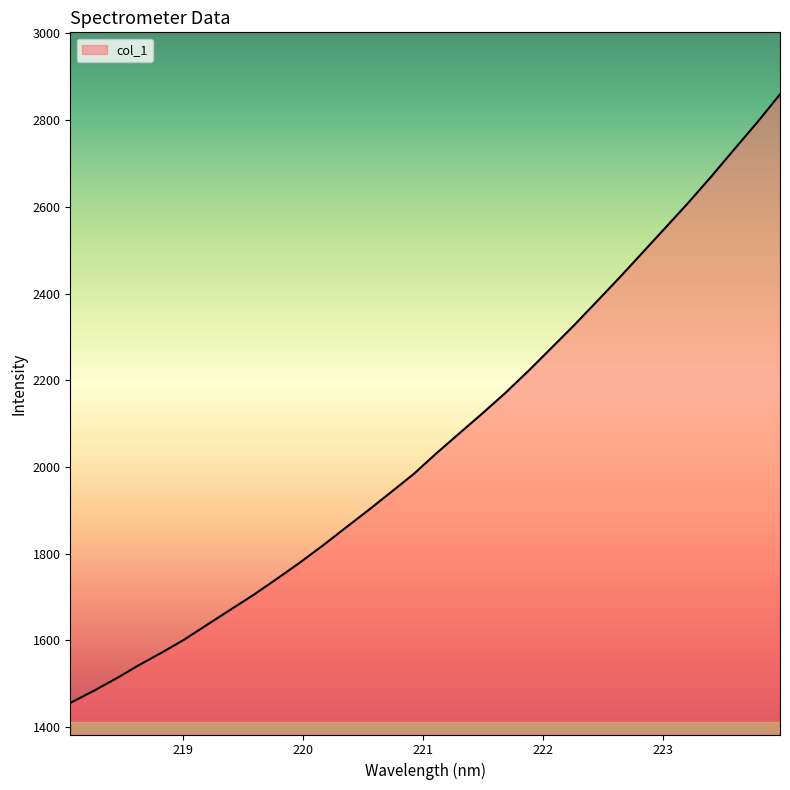

What is the sum of all values?

65974.4